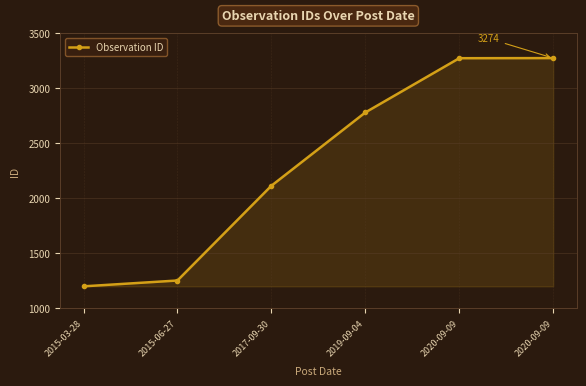

What is the label of the 3rd point from the right?

2019-09-04